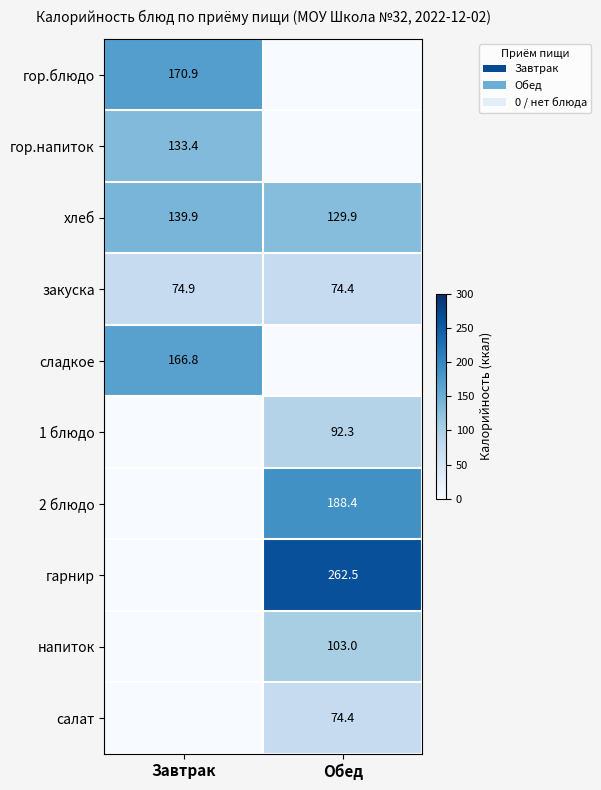

What is the average value of the закуска series?

74.7